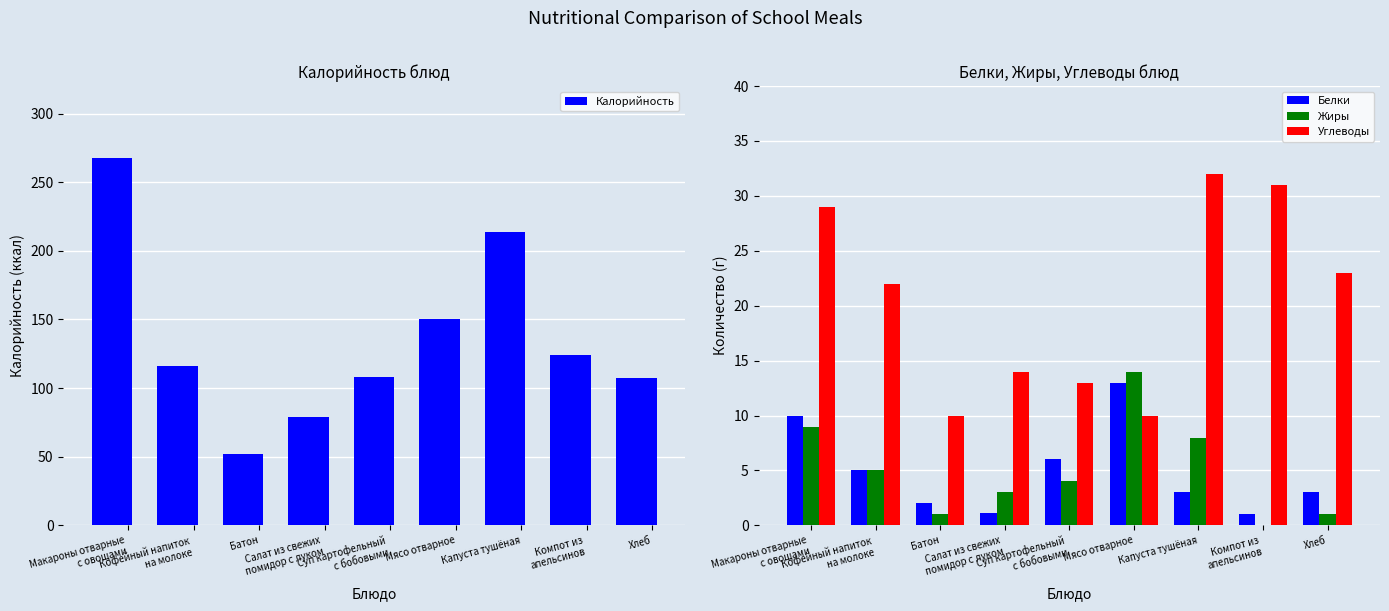

At which label does Жиры reach its minimum?

Компот из
апельсинов